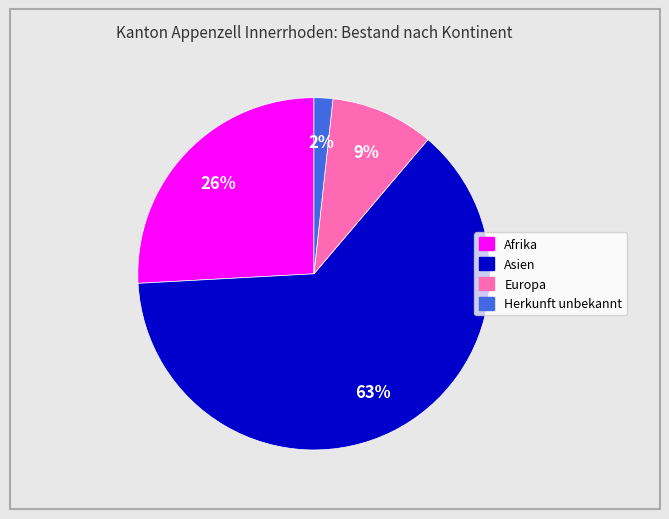

How many segments does this pie chart have?

4